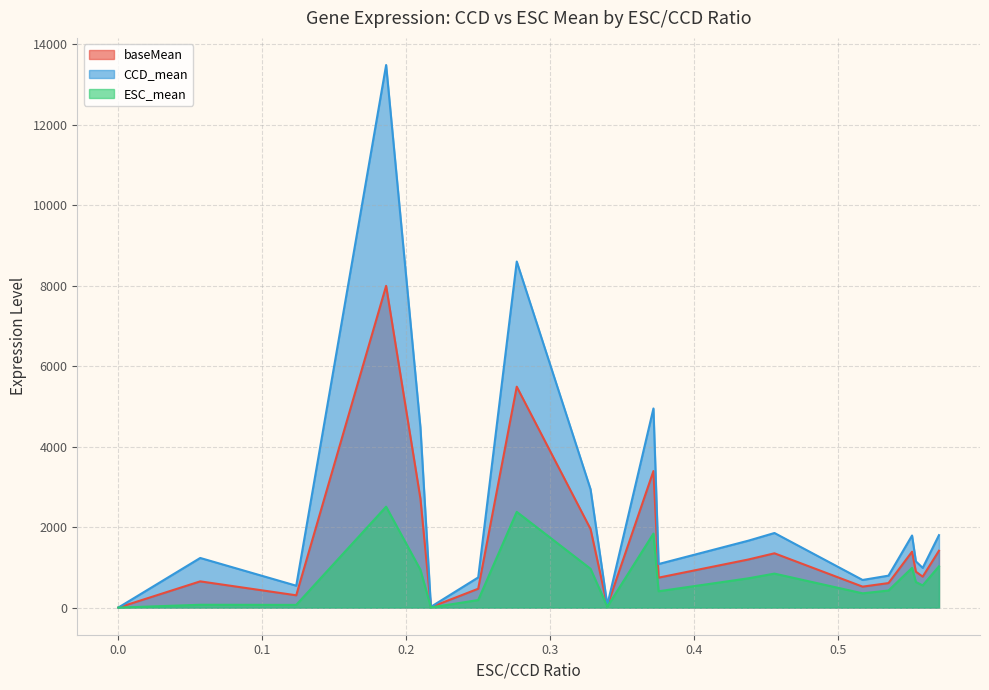

Where is ESC_mean nearest to the value 1253?

MRPL36